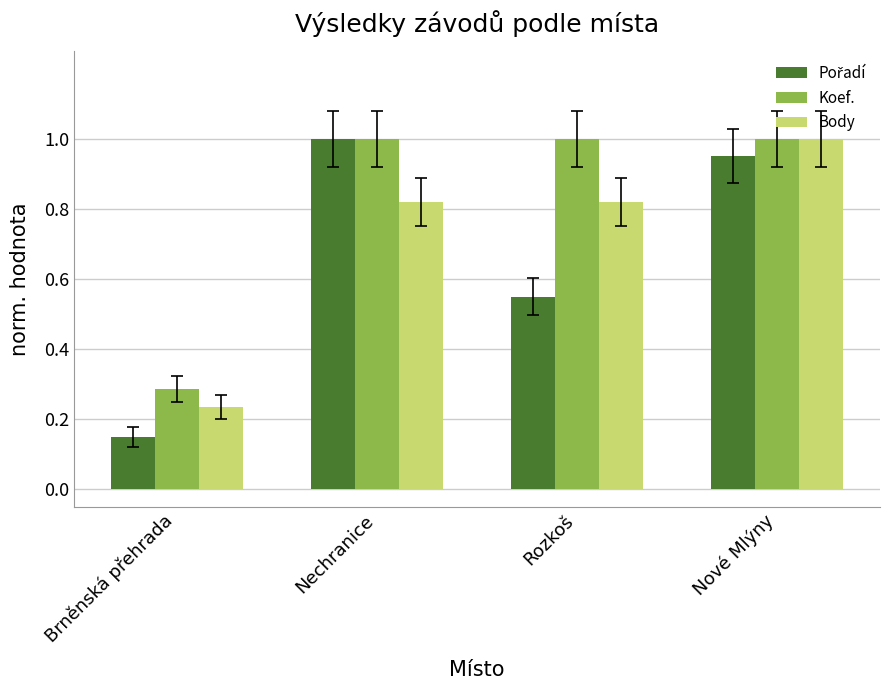

What is the average value of the Body series?

0.7